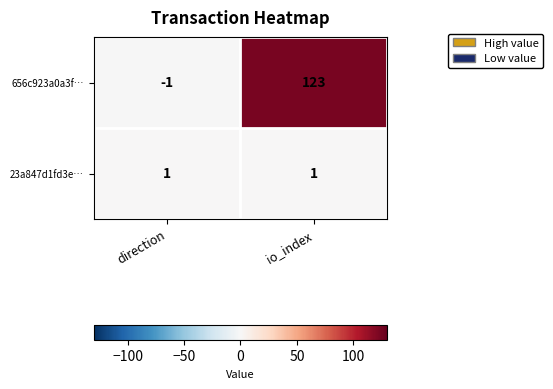

What is the greatest value displayed?

123